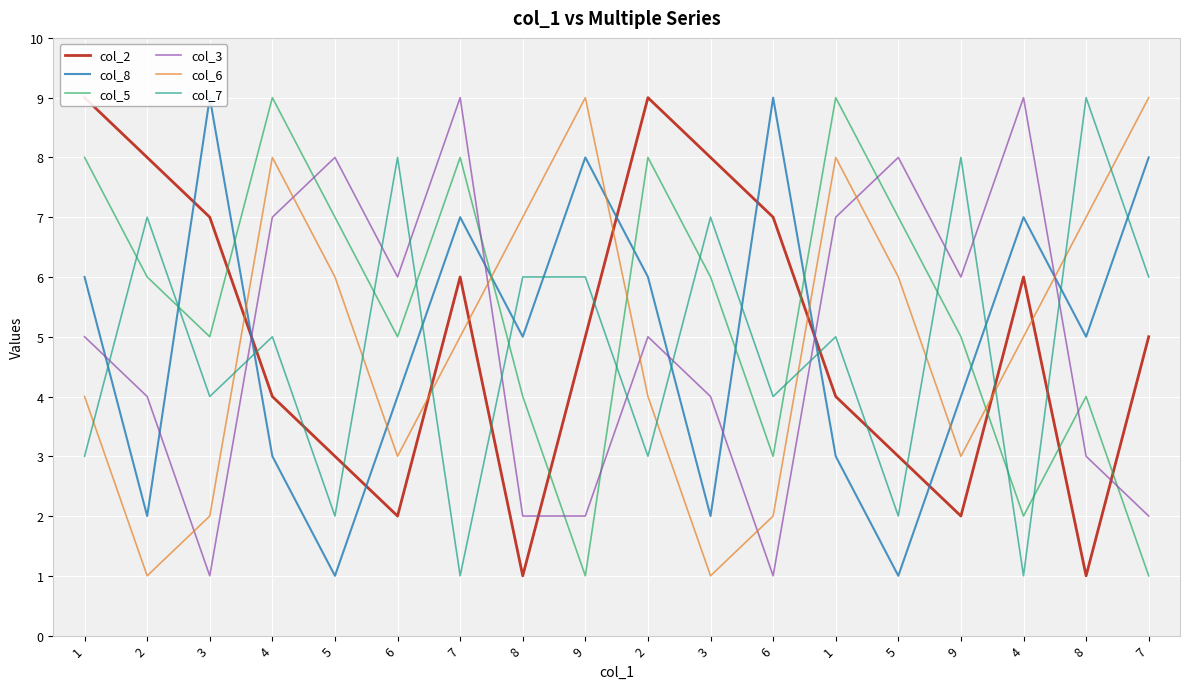

At how many categories does at least one series exceed 7?

17